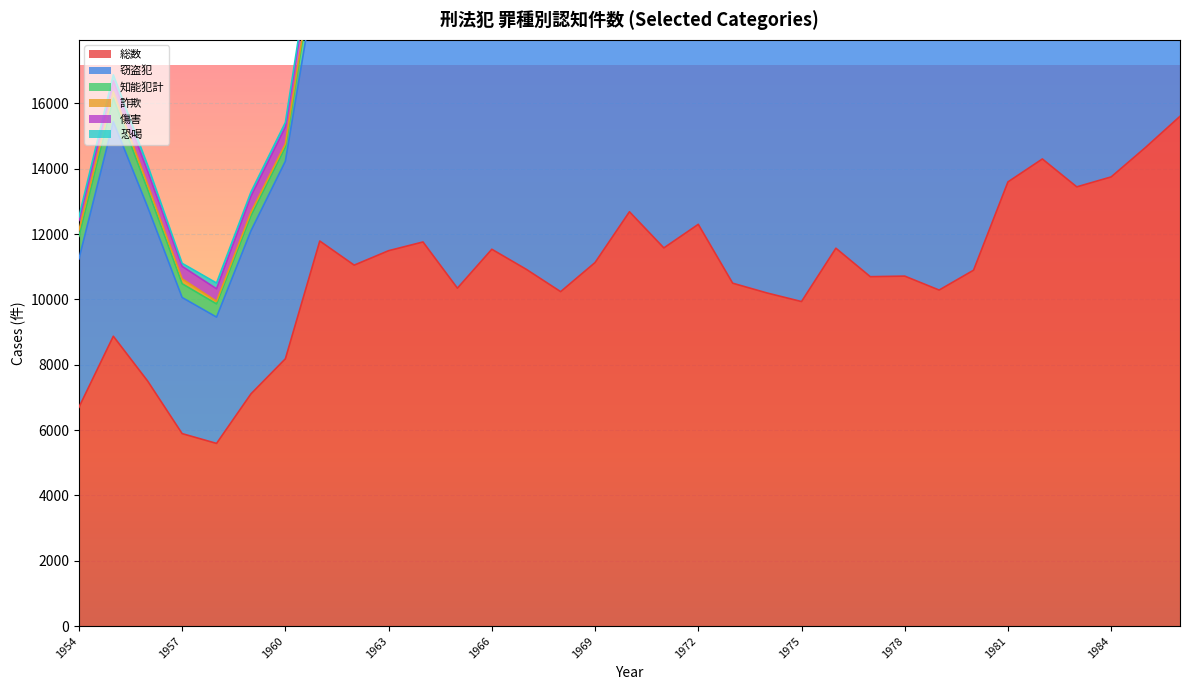

At how many categories does at least one series exceed 607?

33